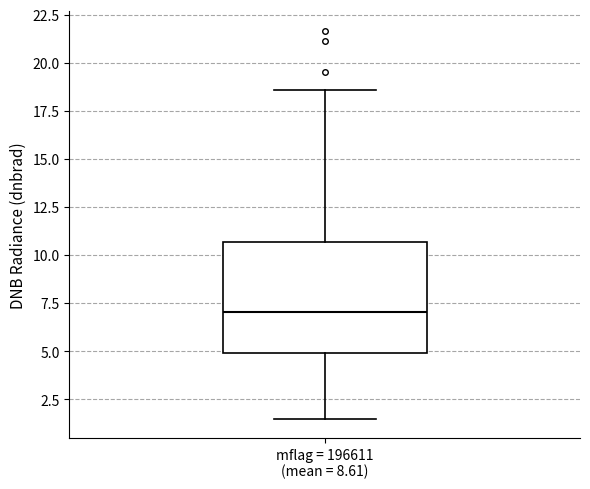

Transcribe this box plot: give where the median line is, the range the box spans, and where the two whiskers end, as read against the y-axis. The values are not printed on the chart, so give them approximately, as read against the axis.

median 7.0, box 5.0 to 10.5, whiskers 1.5 to 18.5